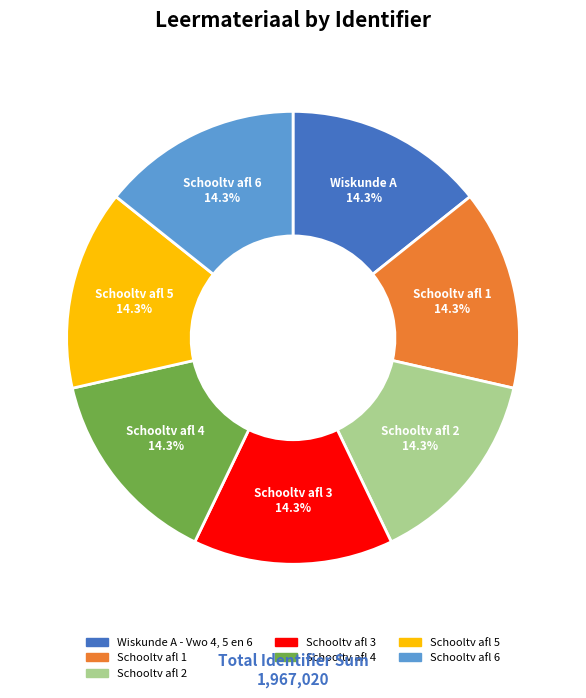

What is the total percentage of Schooltv afl 2 and Schooltv afl 1?

28.6%